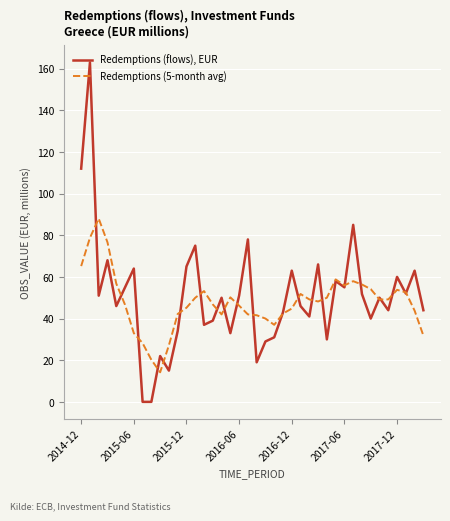

What is the maximum value shown in the chart?

163.0